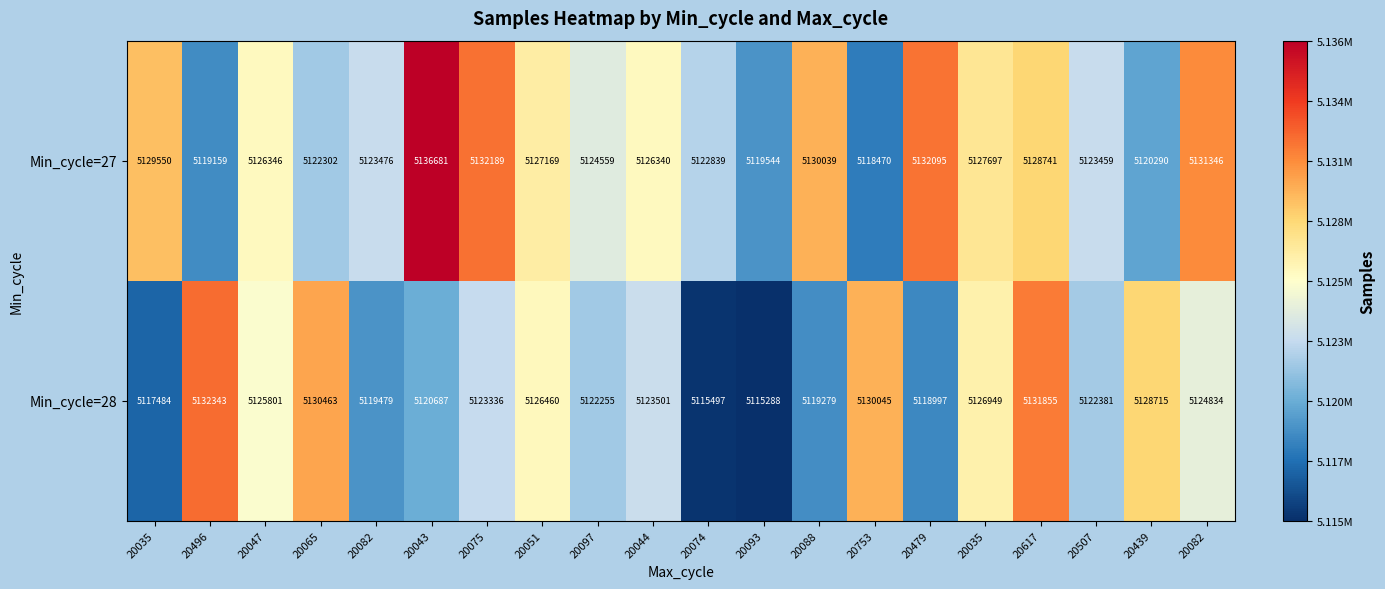

List the series in order of their peak value, lowest first.

Min_cycle=28, Min_cycle=27